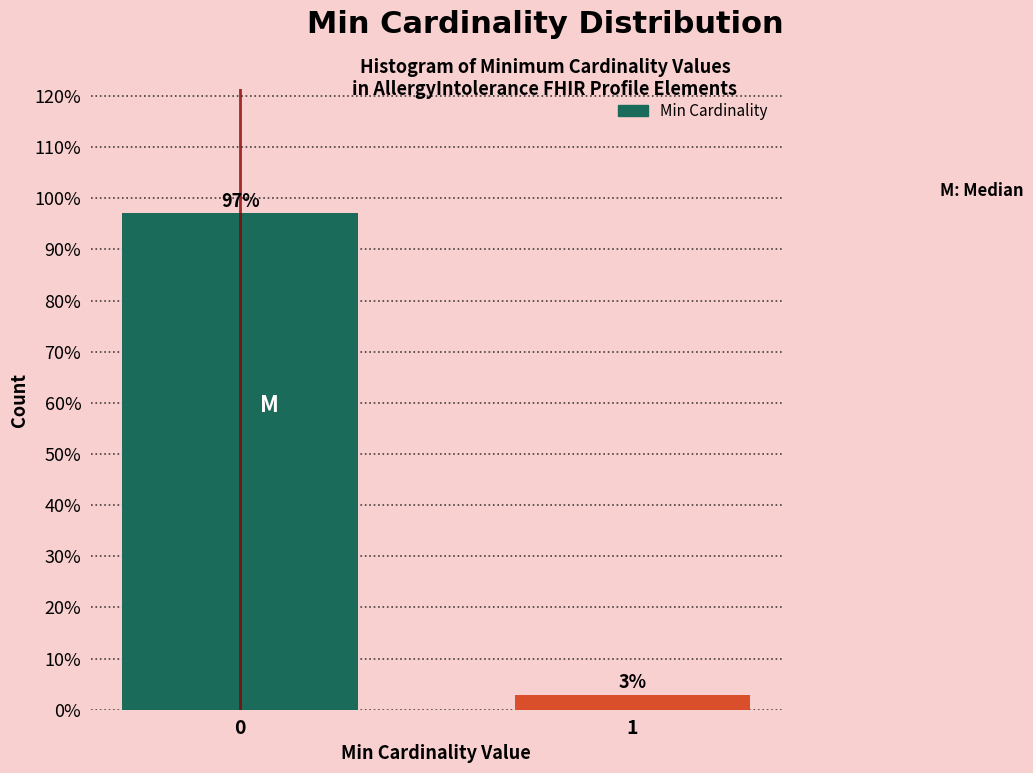

What is the average value?

50.0